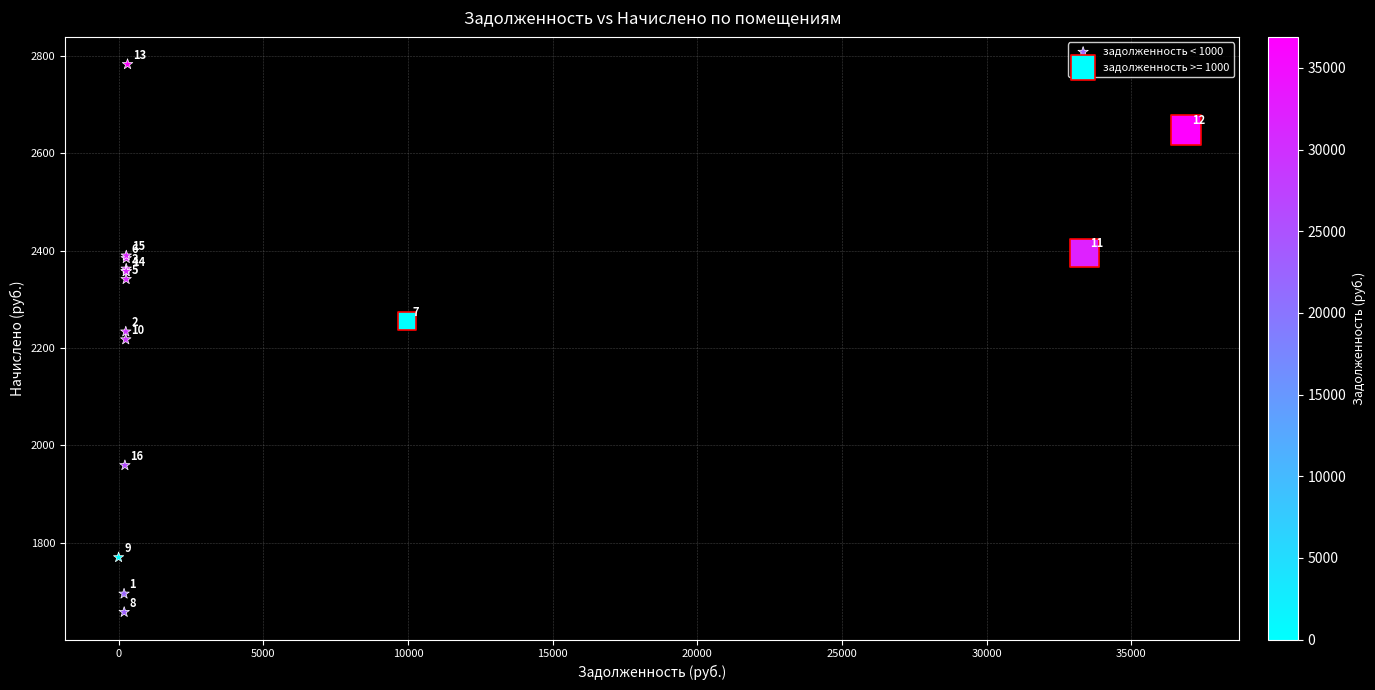

Which series reaches the maximum Y coordinate?

задолженность < 1000